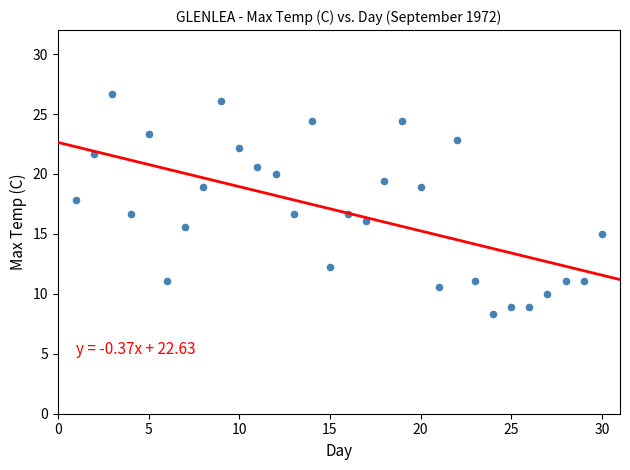

What is the range of Y values (max minus min)?

18.4